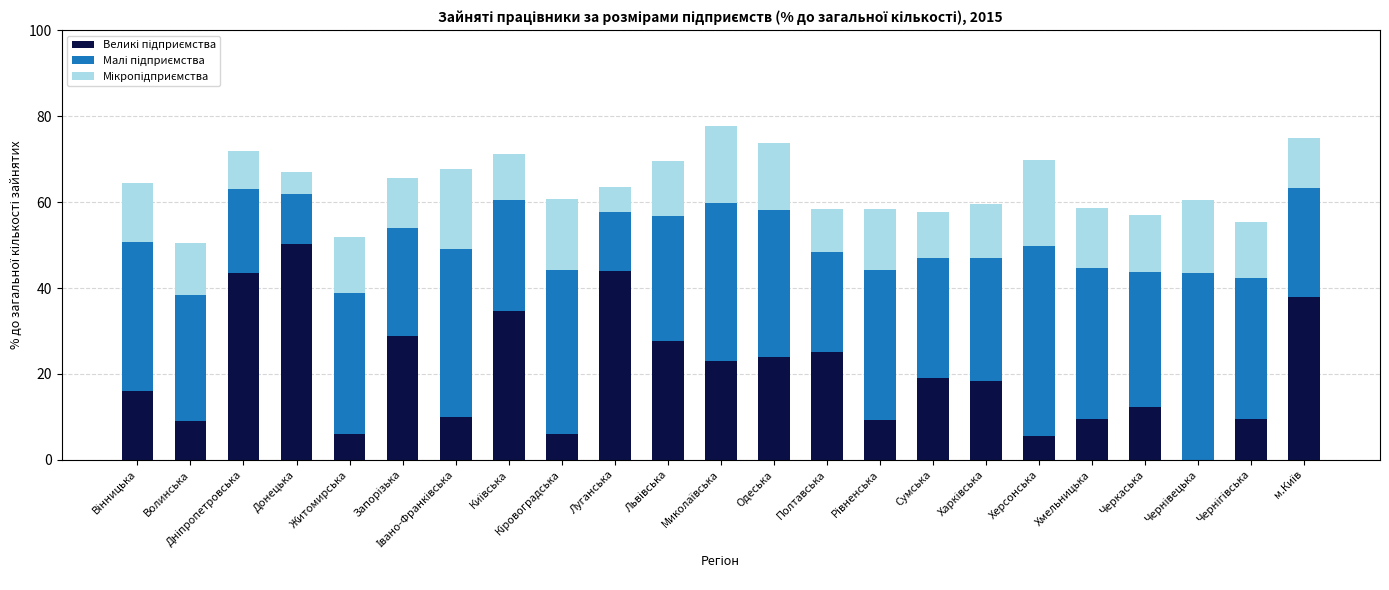

Are the bars horizontal?

No